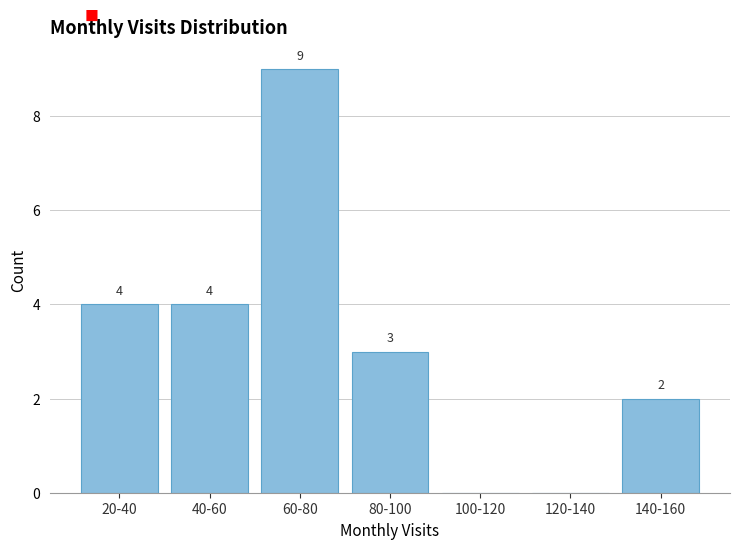

Reading left to right, transcribe all the data shown in this chart.

20-40=4	40-60=4	60-80=9	80-100=3	100-120=0	120-140=0	140-160=2